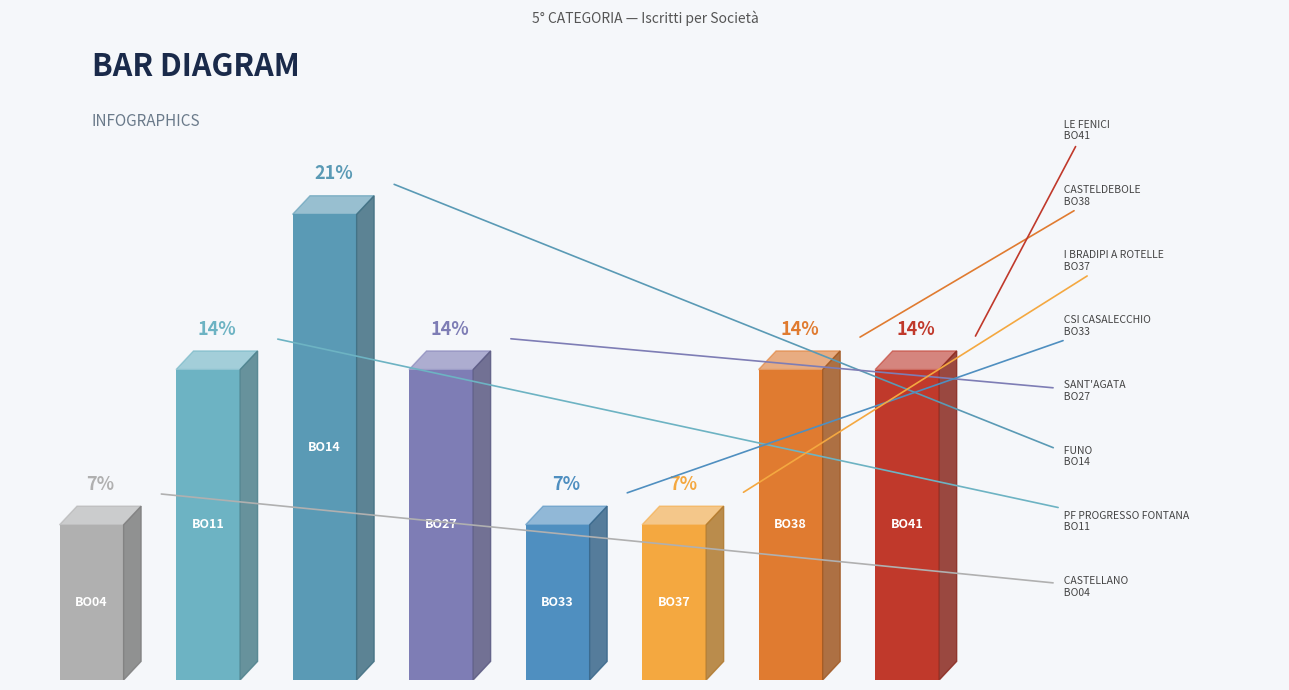

Count the number of data series in this chart.

1